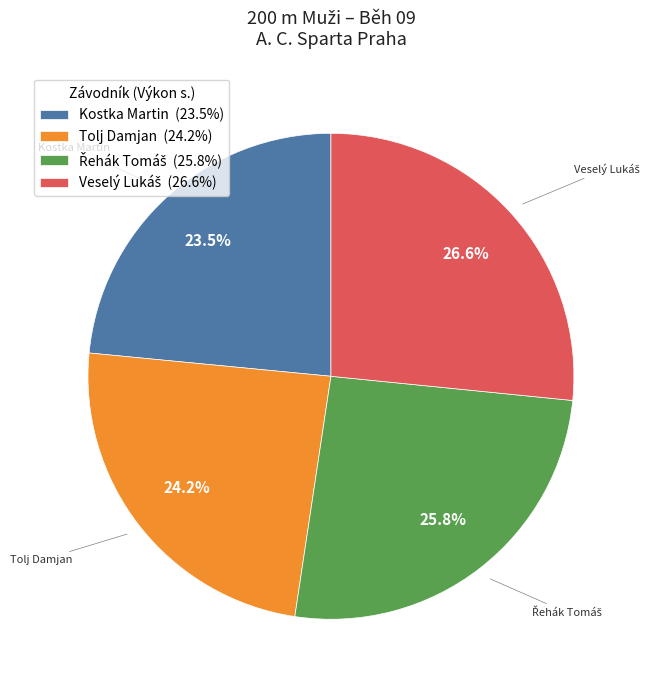

To the nearest percent, what percentage of the pie is Tolj Damjan?

24%